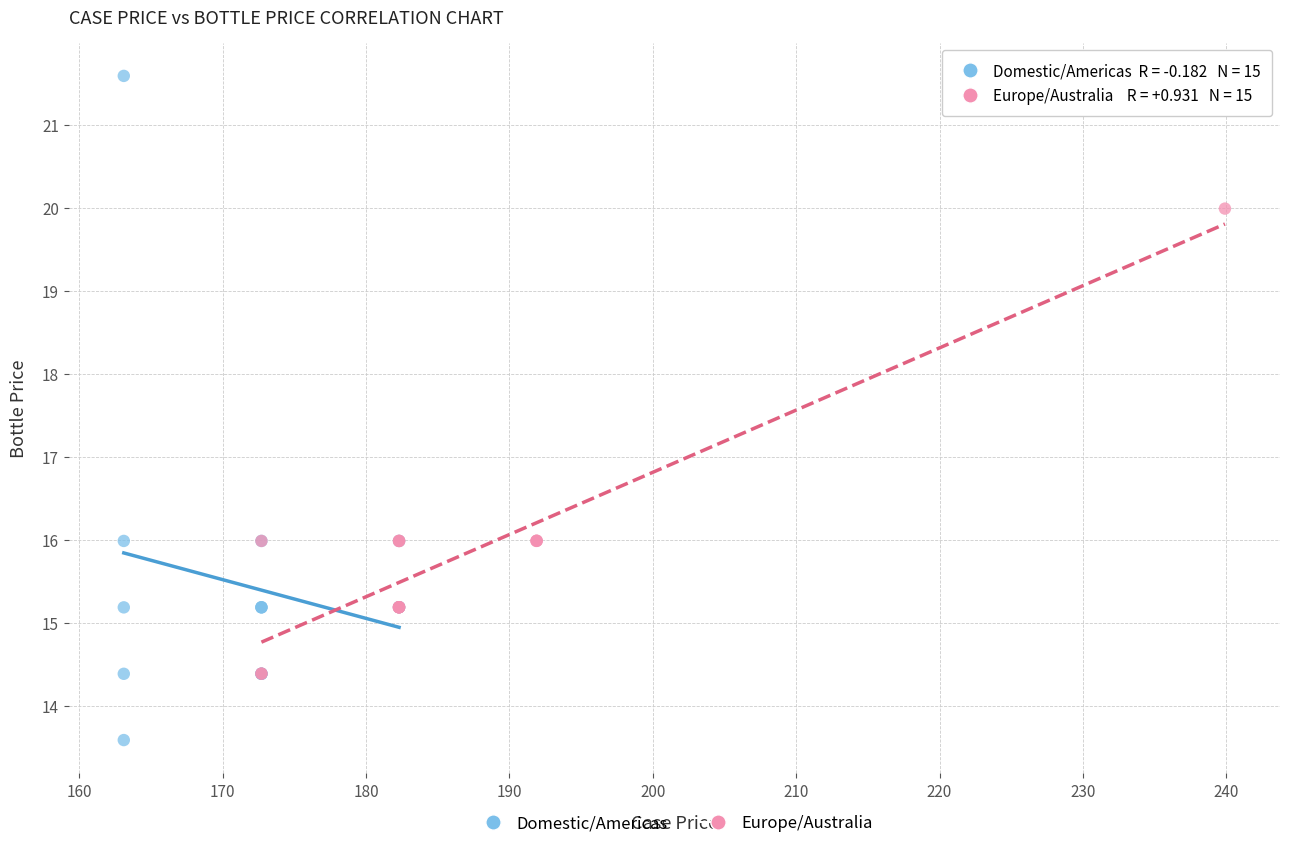

What are all the series names shown in the legend?

Domestic/Americas, Europe/Australia